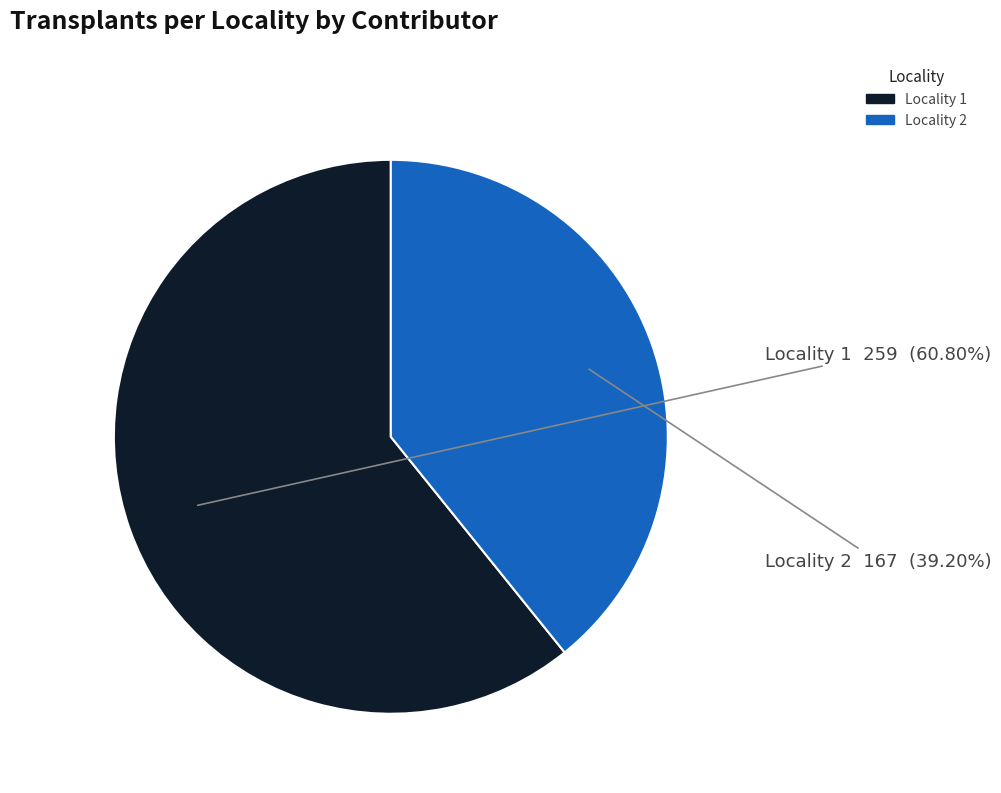

How many slices are in this pie chart?

2